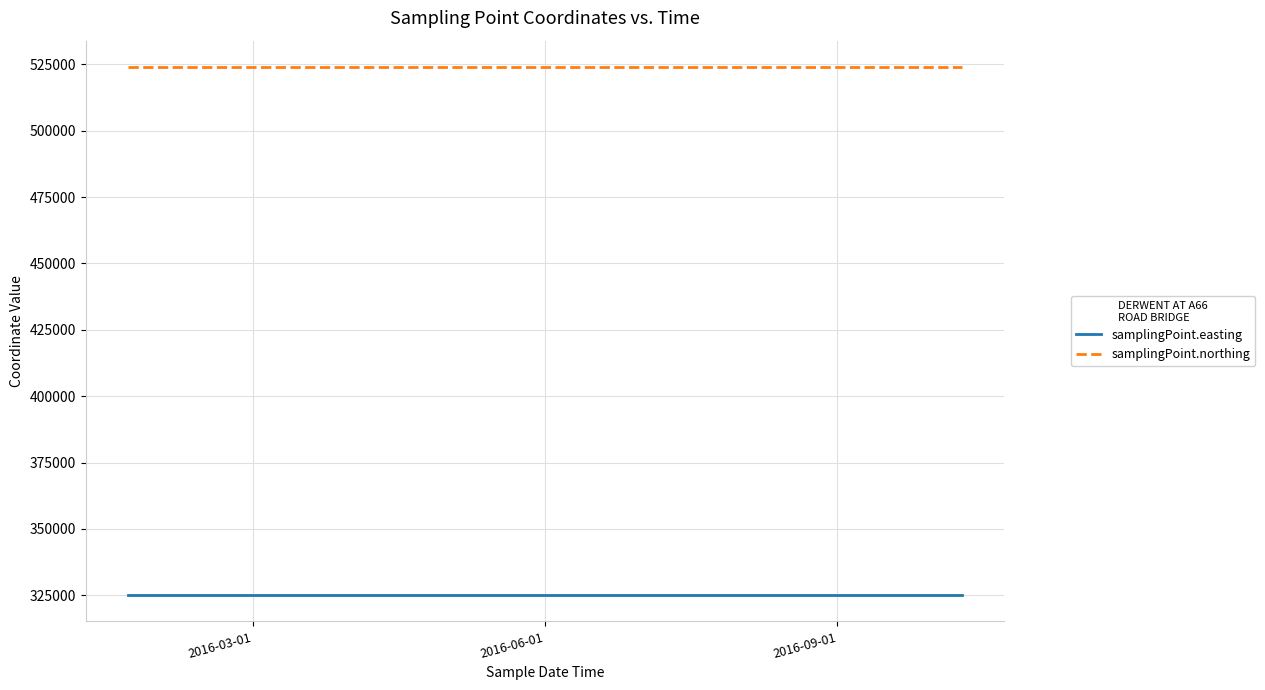

How many categories are shown in the chart?

4